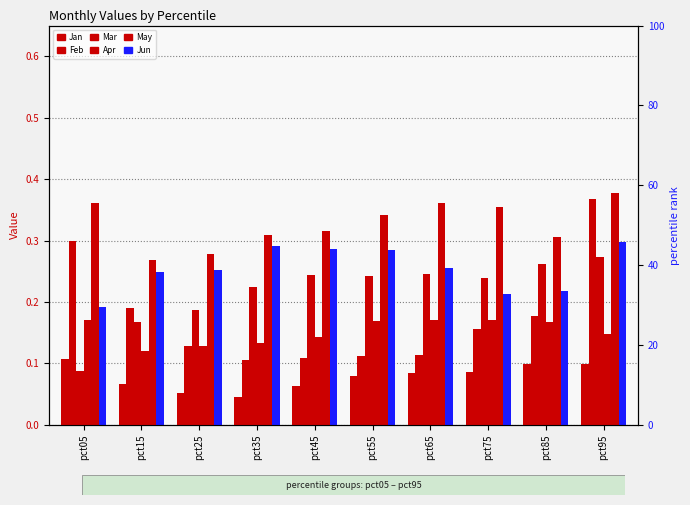

What is the sum of all May values?

3.3